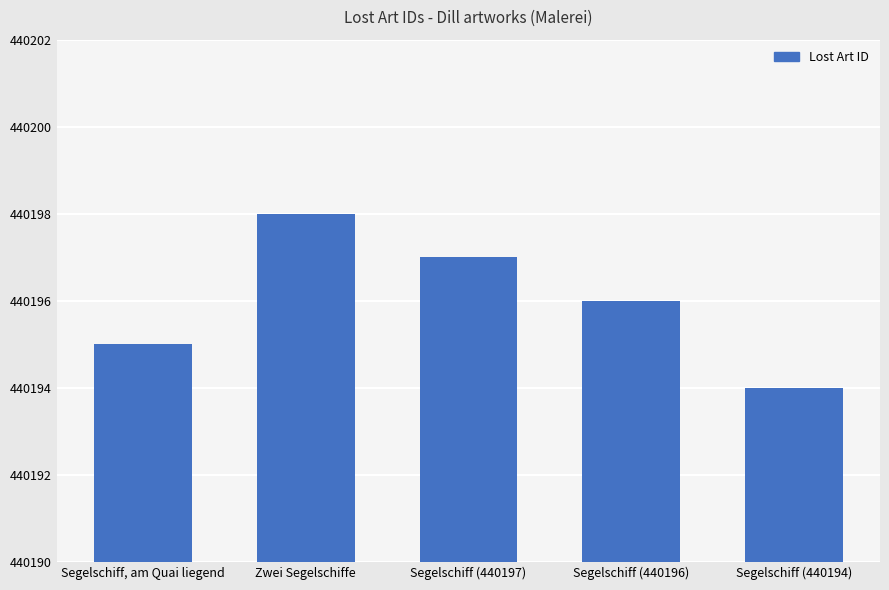

Approximately how many times larger is the value at Segelschiff (440194) compared to Segelschiff, am Quai liegend?

1.0